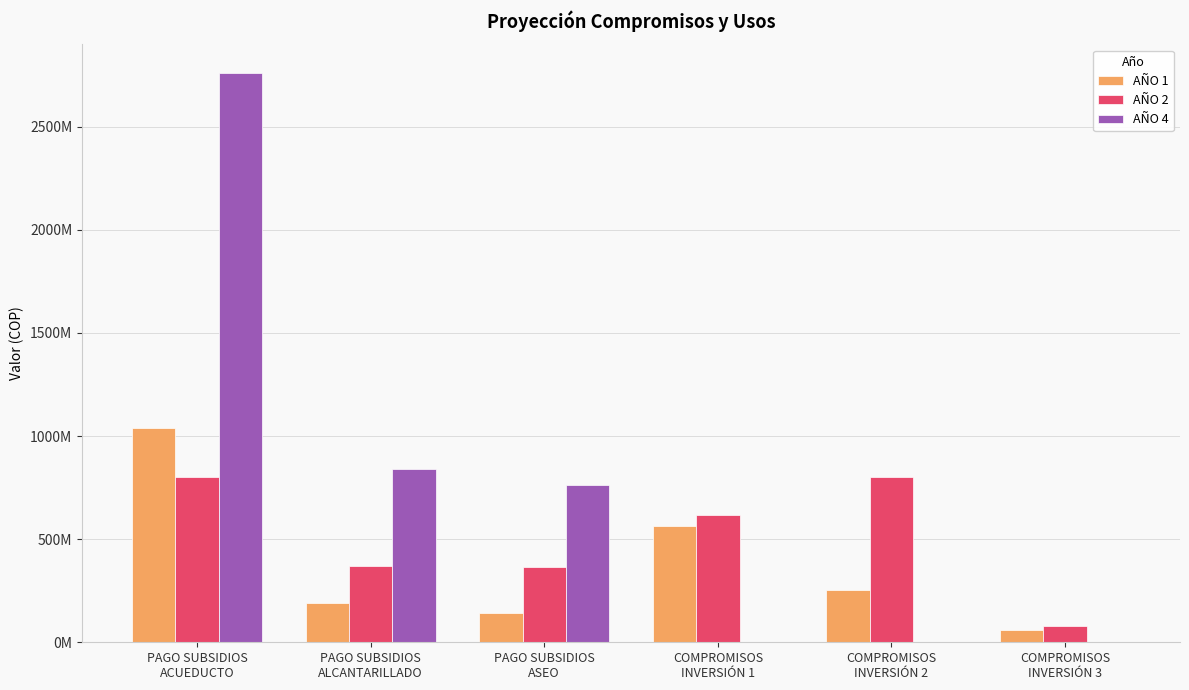

List the series in order of their overall mean, highest first.

AÑO 4, AÑO 2, AÑO 1